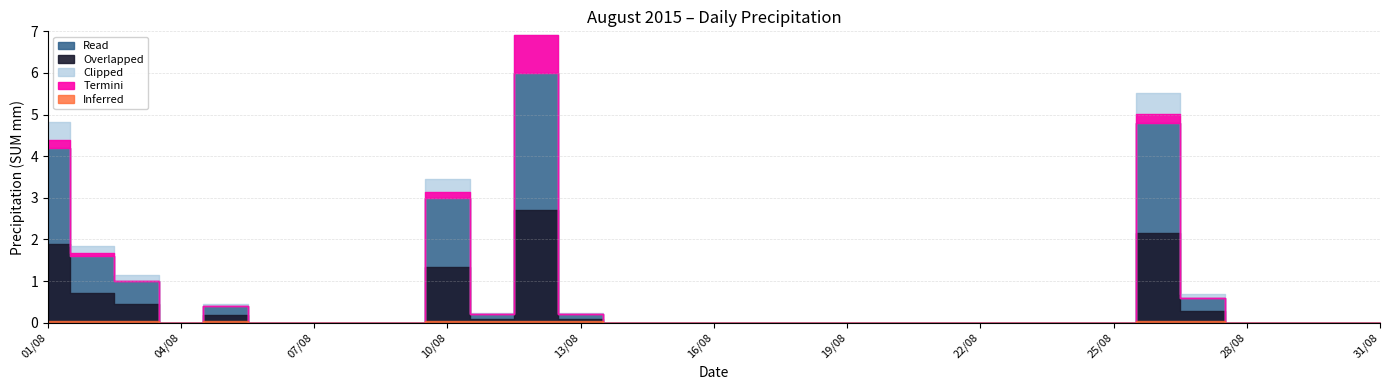

What is the sum of all values?

22.0